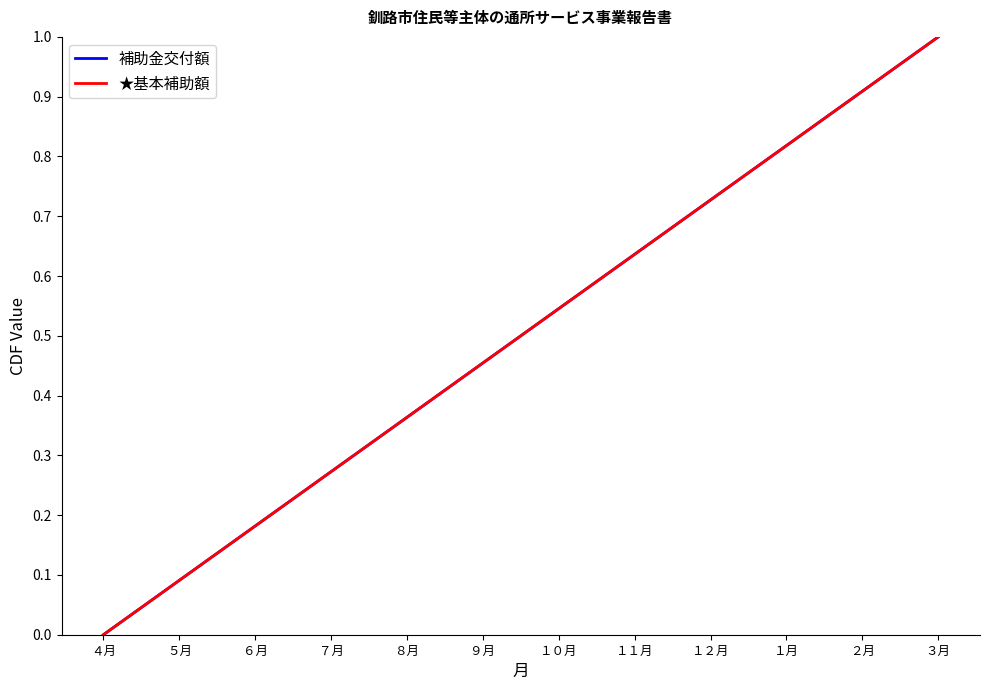

Is this an area chart (filled region under the line)?

No